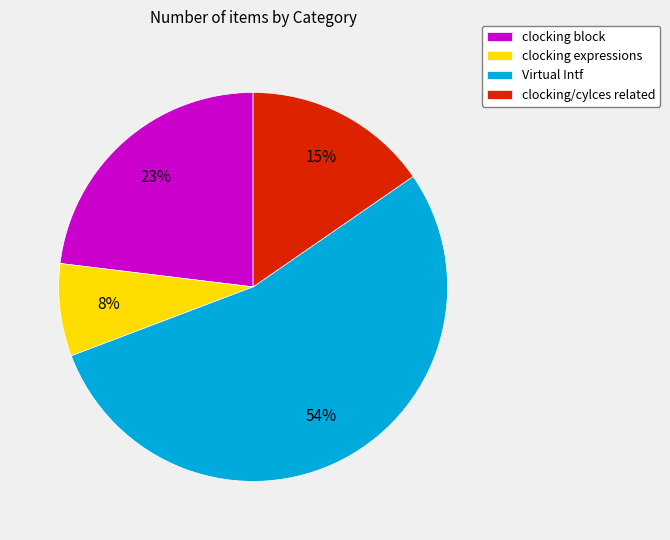

To the nearest percent, what is the difference between the largest and smallest slice percentages?

46%